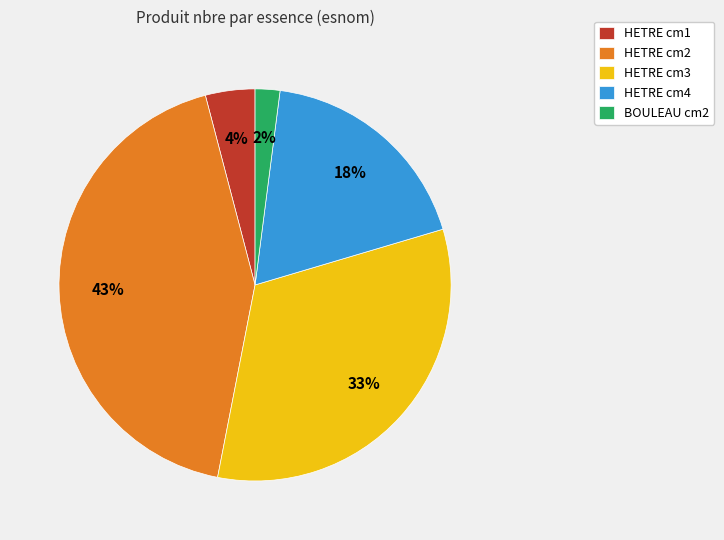

Is HETRE cm2 the majority of the pie?

No